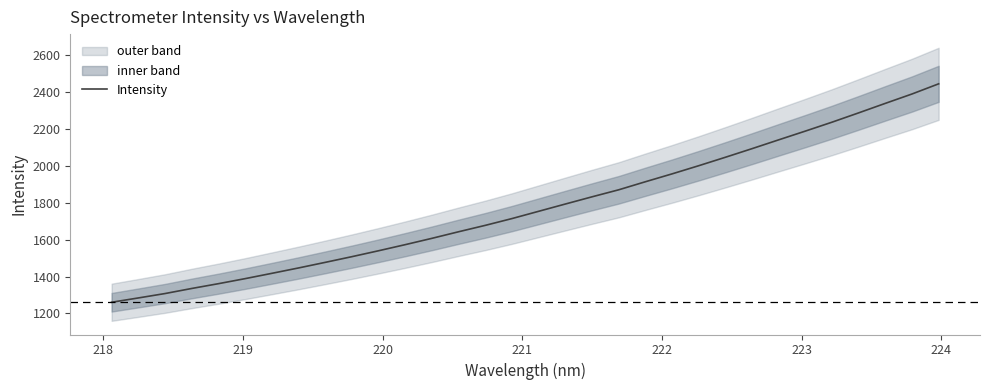

What is the maximum value shown in the chart?

2445.9